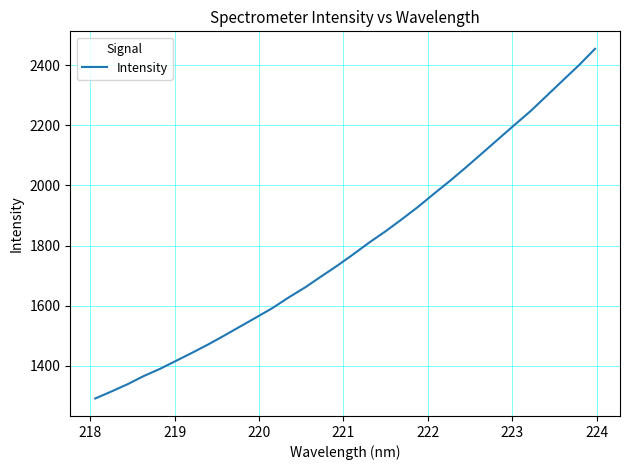

What is the minimum value shown in the chart?

1291.4